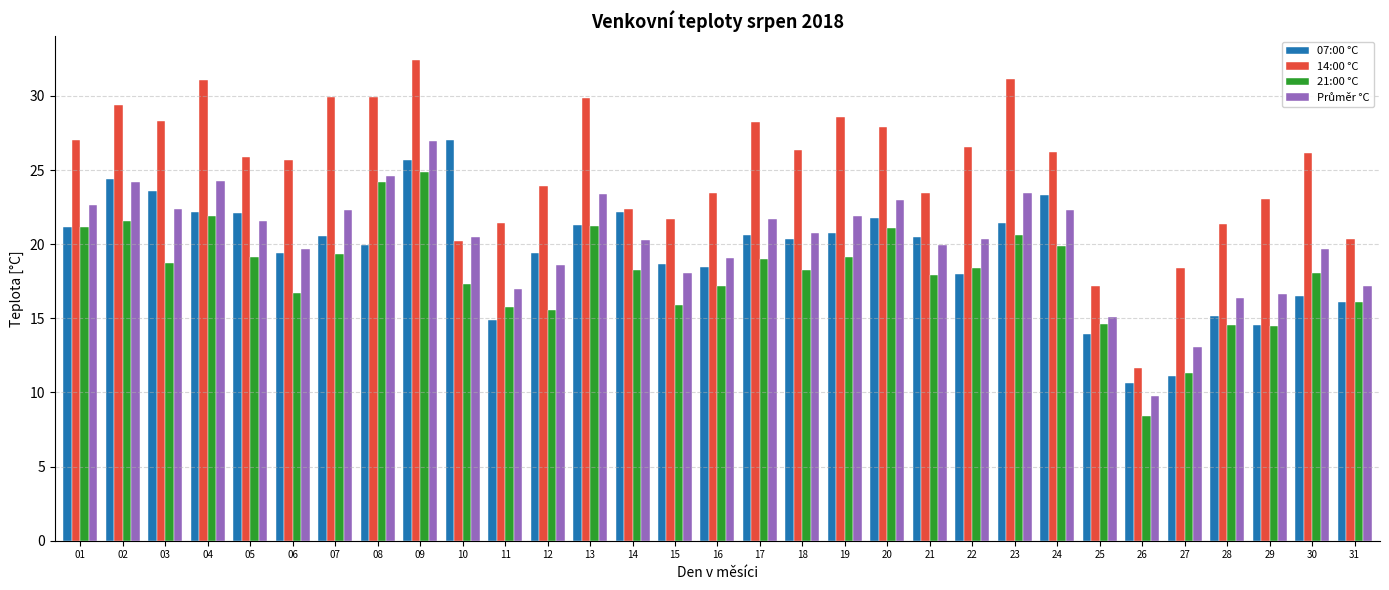

What is the smallest value displayed?

8.4